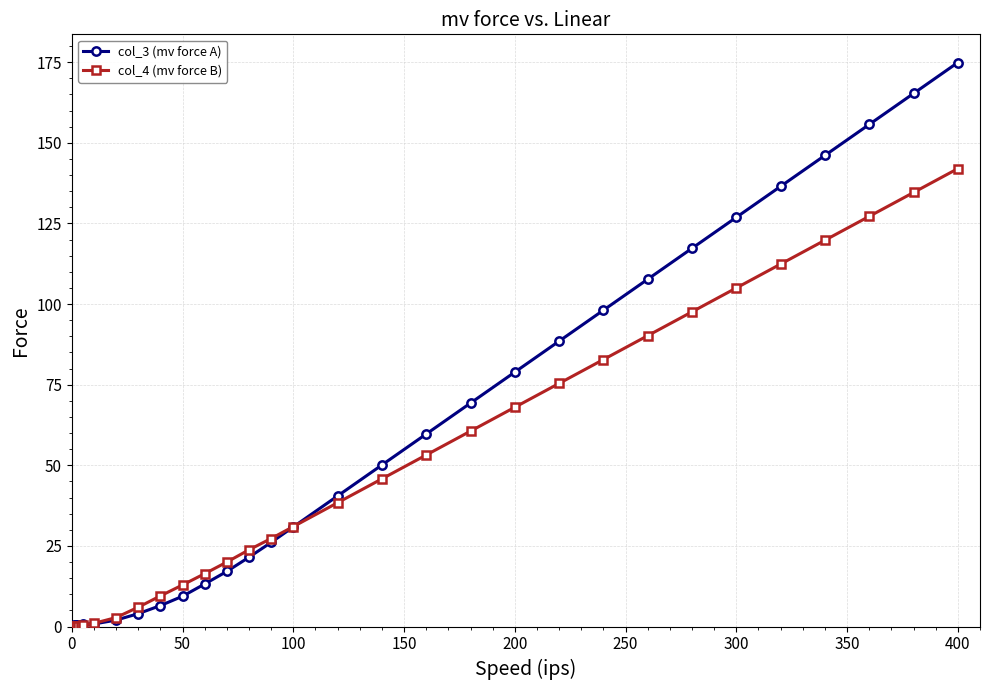

How many distinct data groups are displayed?

2